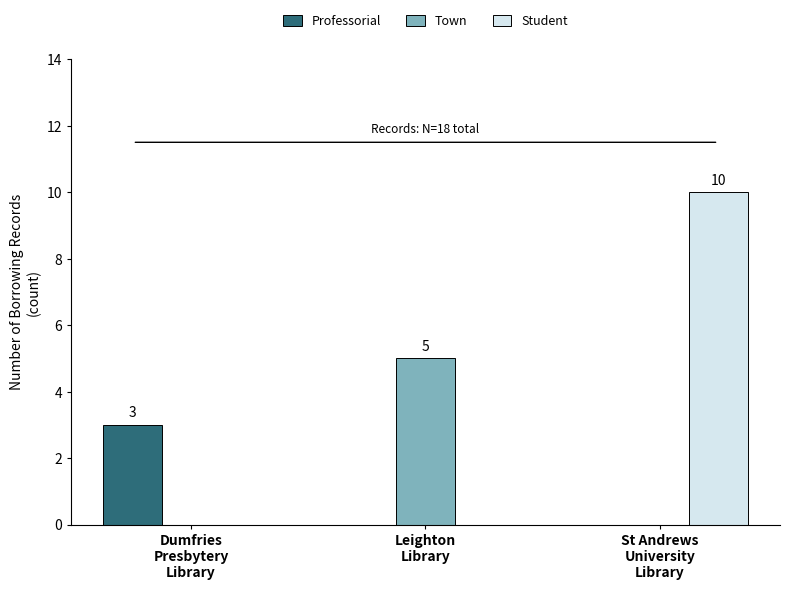

Reading left to right, extract all data points from this chart.

Professorial: Dumfries
Presbytery
Library=3	Leighton
Library=0	St Andrews
University
Library=0
Town: Dumfries
Presbytery
Library=0	Leighton
Library=5	St Andrews
University
Library=0
Student: Dumfries
Presbytery
Library=0	Leighton
Library=0	St Andrews
University
Library=10